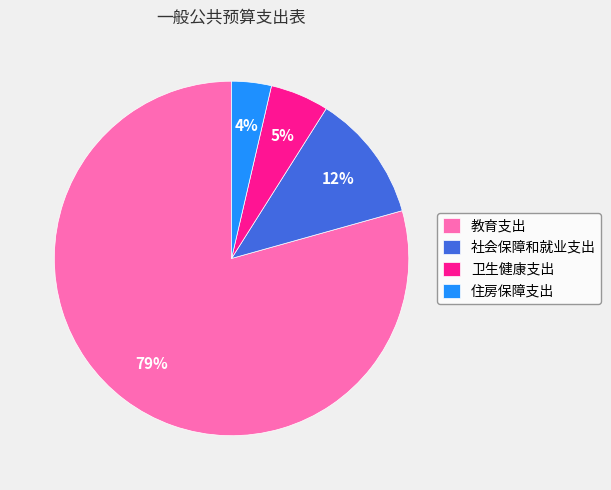

Which category has the biggest portion of the pie?

教育支出